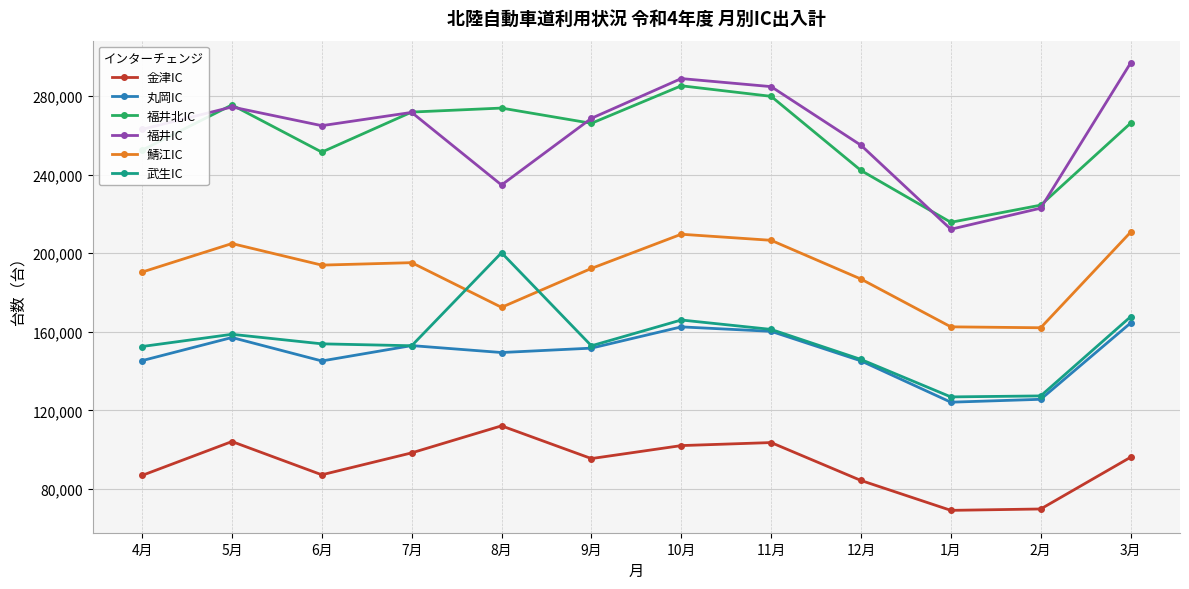

True or false: 金津IC and 丸岡IC cross at least once.

False